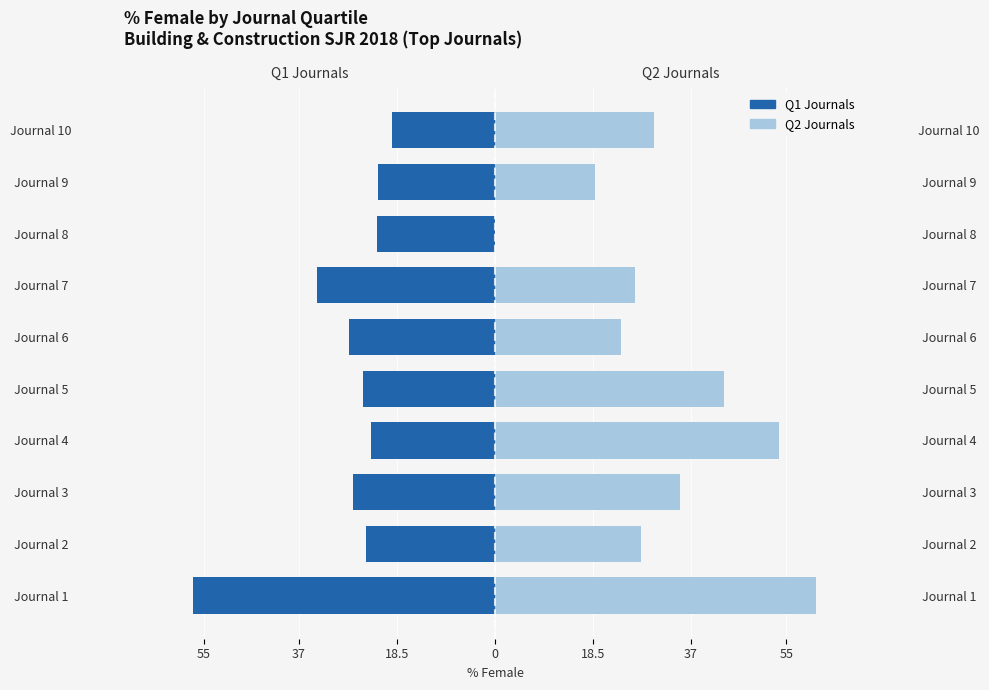

What is the average value of the Q1 Journals series?

-28.1